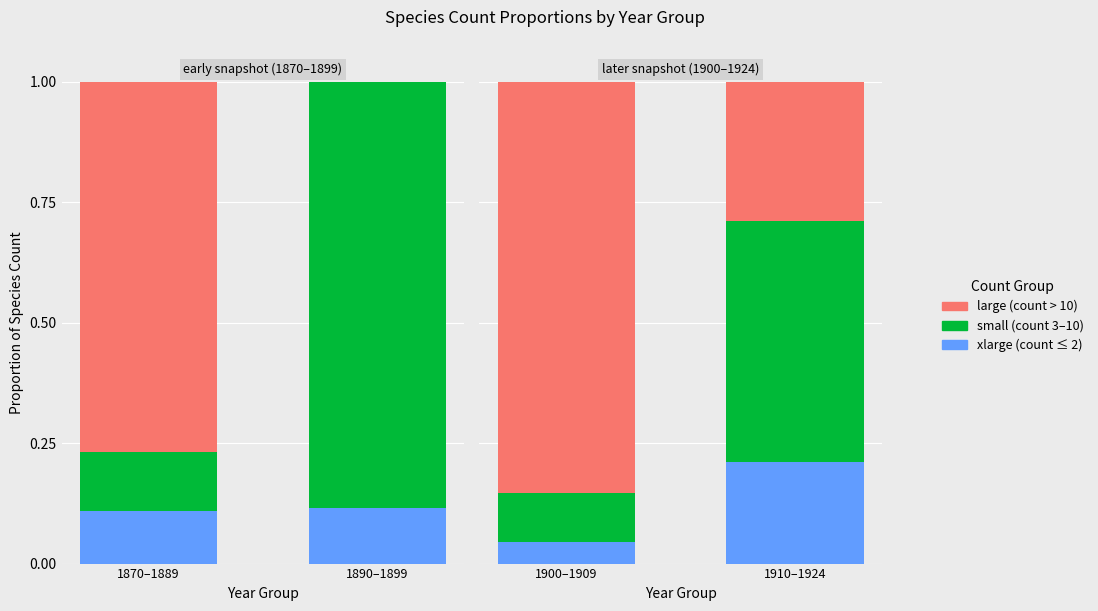

What is the approximate value of small at 1900–1909?

0.1